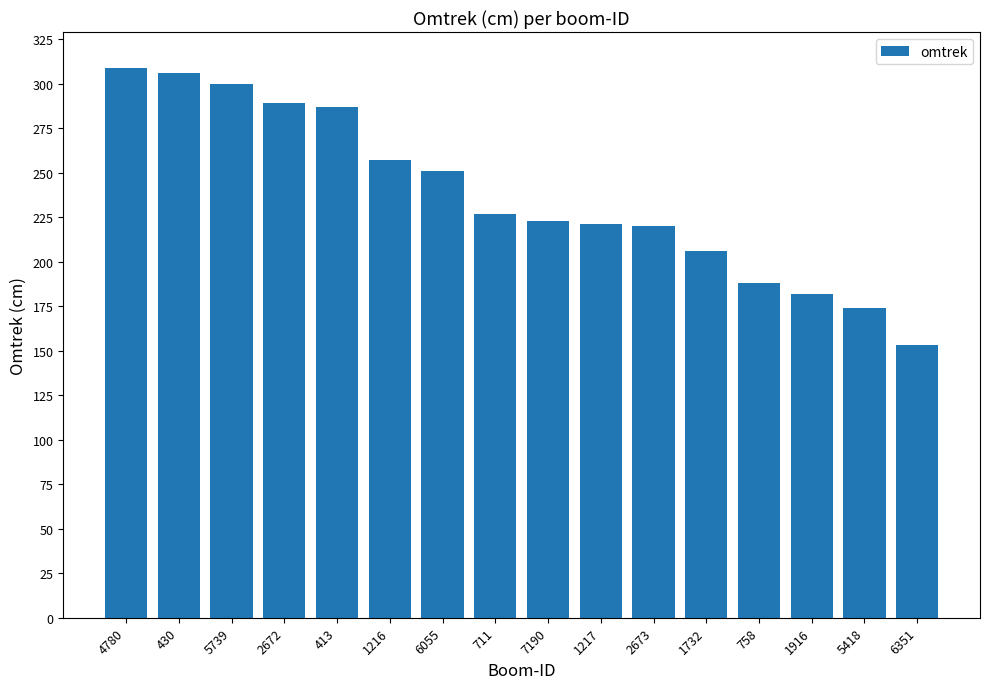

Which has a higher value, 2673 or 6055?

6055